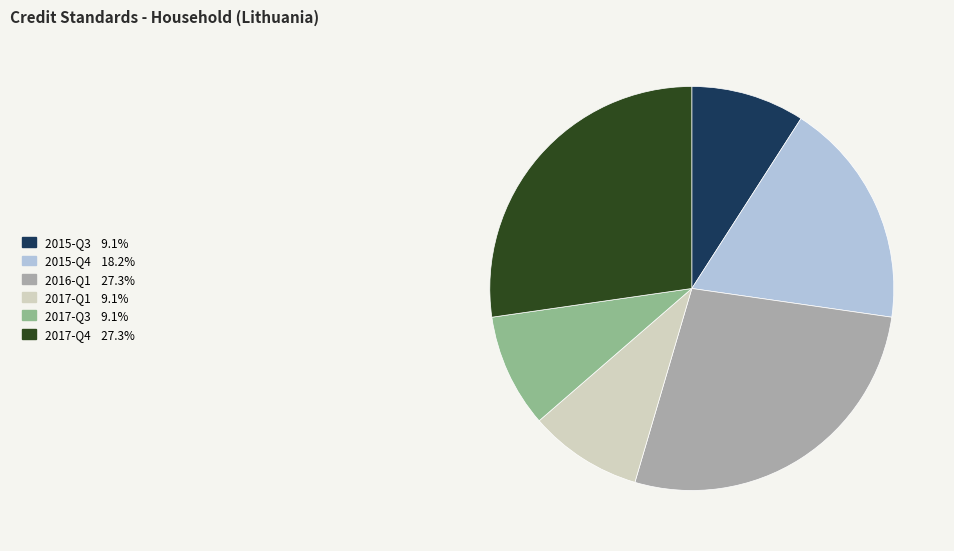

Count the number of slices in the pie.

6